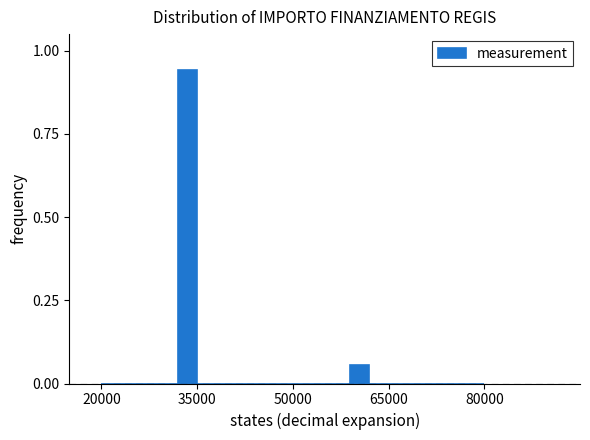

Around what value on the x-axis is the tallest bar? Give the approximate position of its centre, as read against the axis.

34000